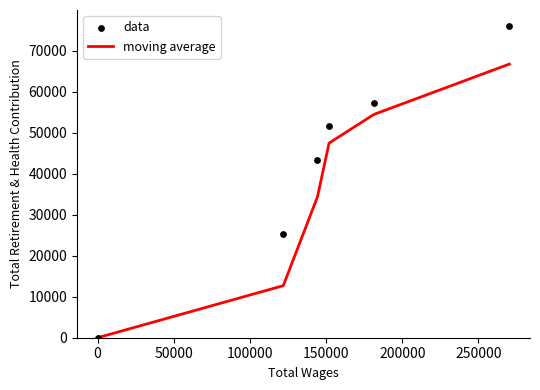

Which series reaches the maximum Y coordinate?

data